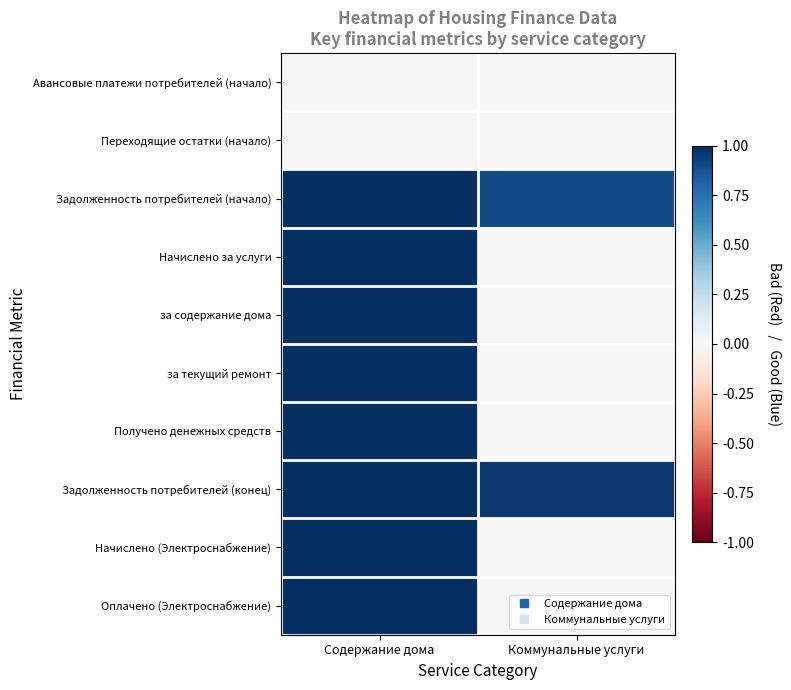

List the series in order of their peak value, highest first.

Задолженность потребителей (начало), Начислено за услуги, за содержание дома, за текущий ремонт, Получено денежных средств, Задолженность потребителей (конец), Начислено (Электроснабжение), Оплачено (Электроснабжение), Авансовые платежи потребителей (начало), Переходящие остатки (начало)